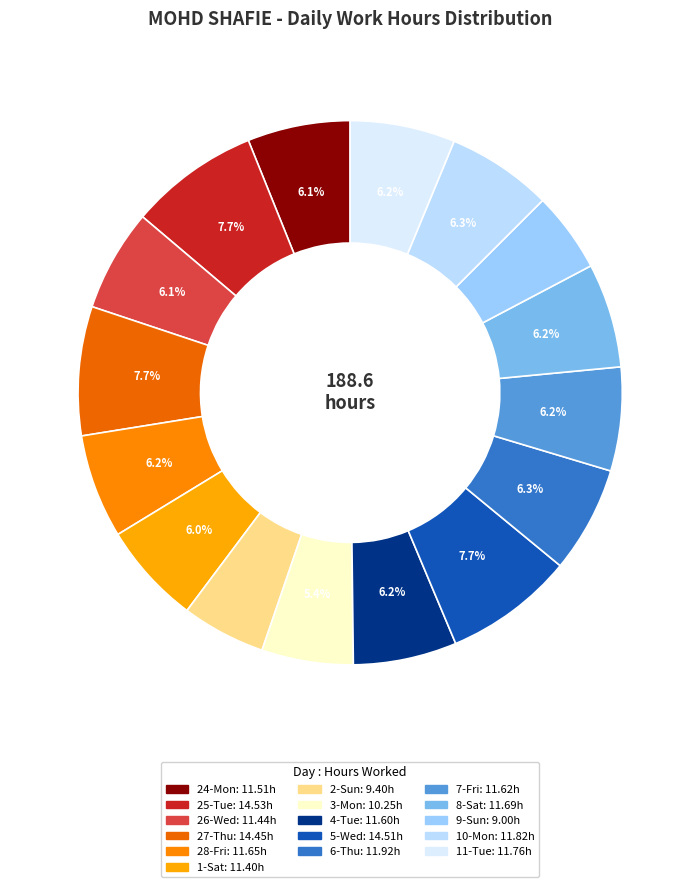

How many slices are in this pie chart?

16